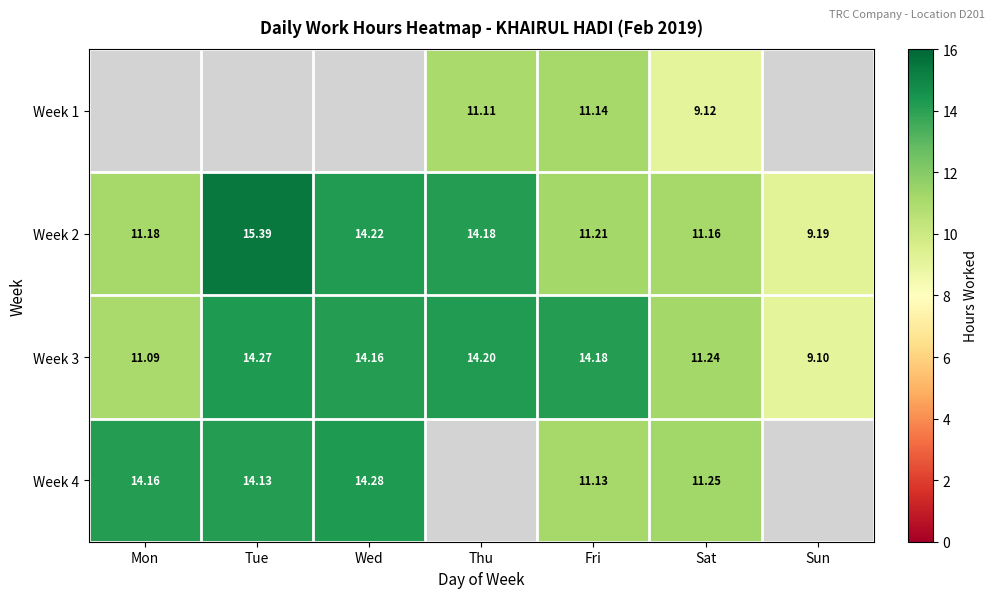

Is the value of Week 2 at Thu greater than the value of Week 3 at Sat?

Yes